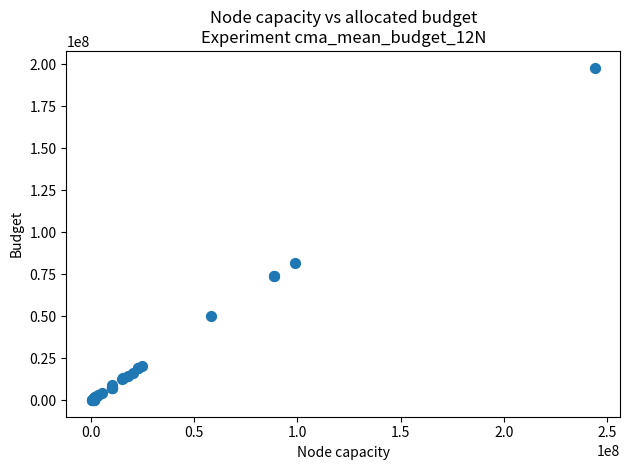

What Y value in the scatter plot is closest to 99073059?

81557395.9